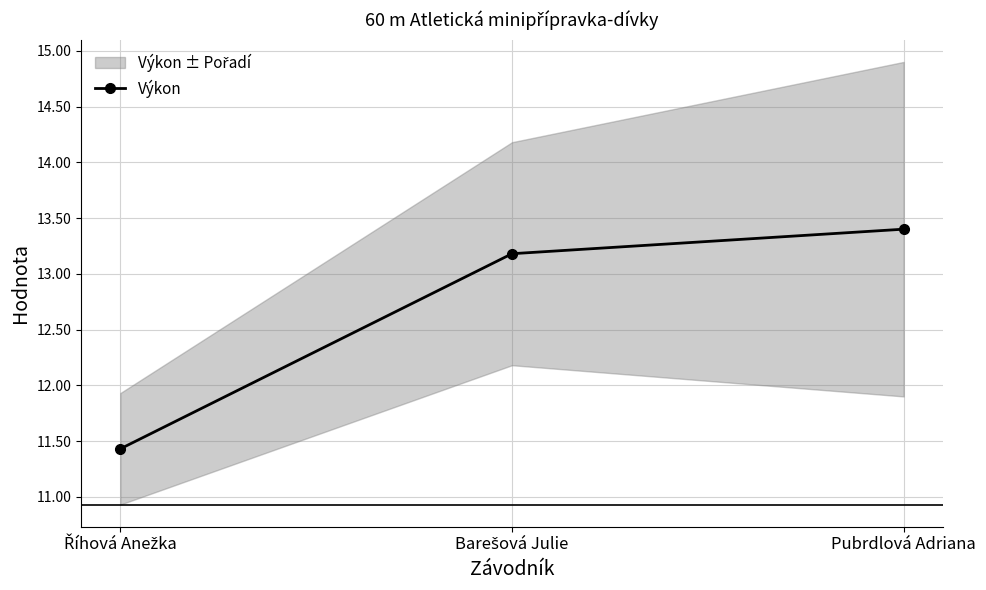

True or false: the data shows 13.2 at Barešová Julie.

True